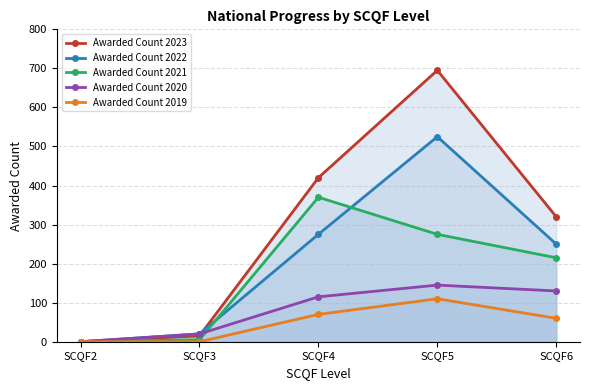

Read the Awarded Count 2020 value at SCQF5, to the nearest 5.

145